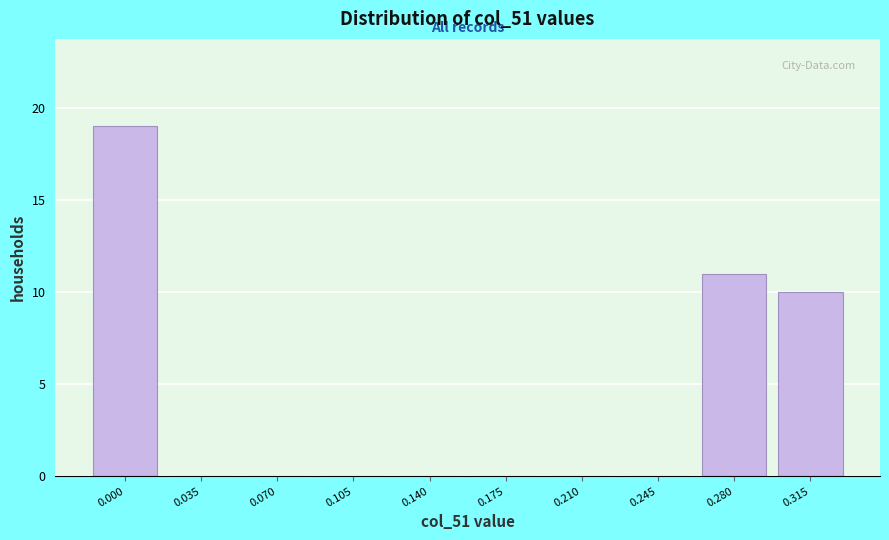

Reading left to right, list all the values displayed in this chart.

0.000=19	0.035=0	0.070=0	0.105=0	0.140=0	0.175=0	0.210=0	0.245=0	0.280=11	0.315=10